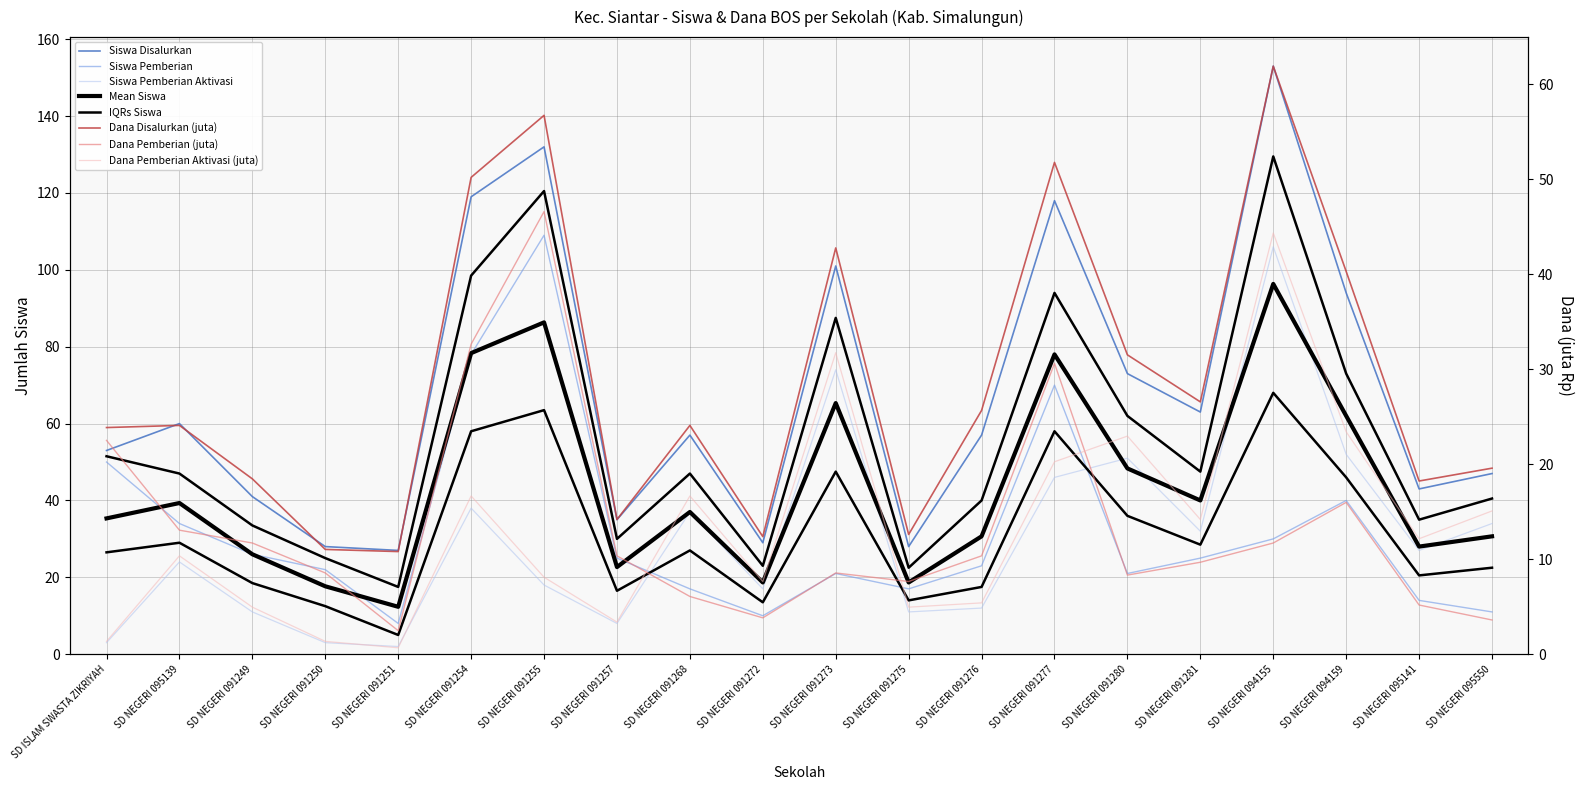

At which label does Siswa Pemberian reach its minimum?

SD NEGERI 091251